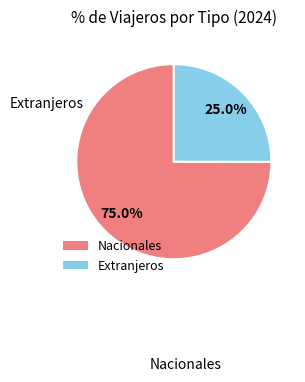

Which slice is the smallest?

Extranjeros